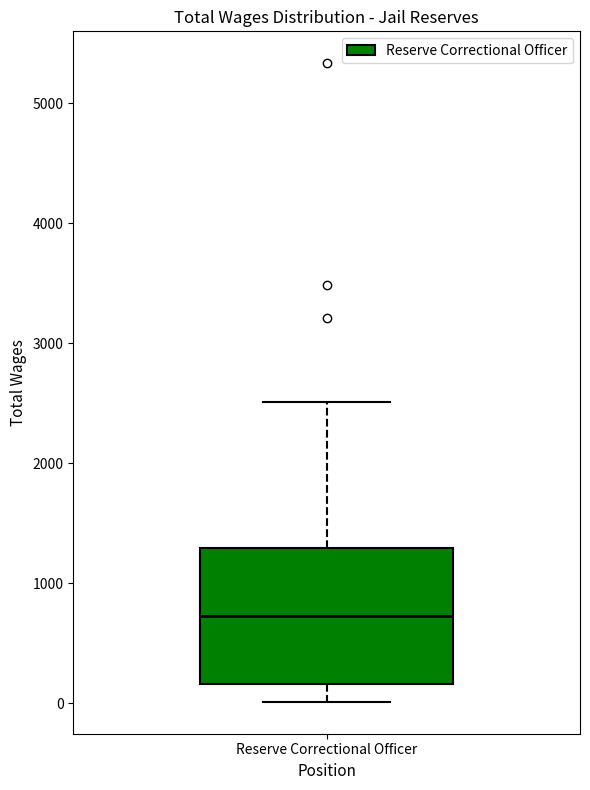

Where does the lower whisker of the box for Reserve Correctional Officer end on the y-axis? The values are not printed on the chart, so give them approximately, as read against the axis.

0